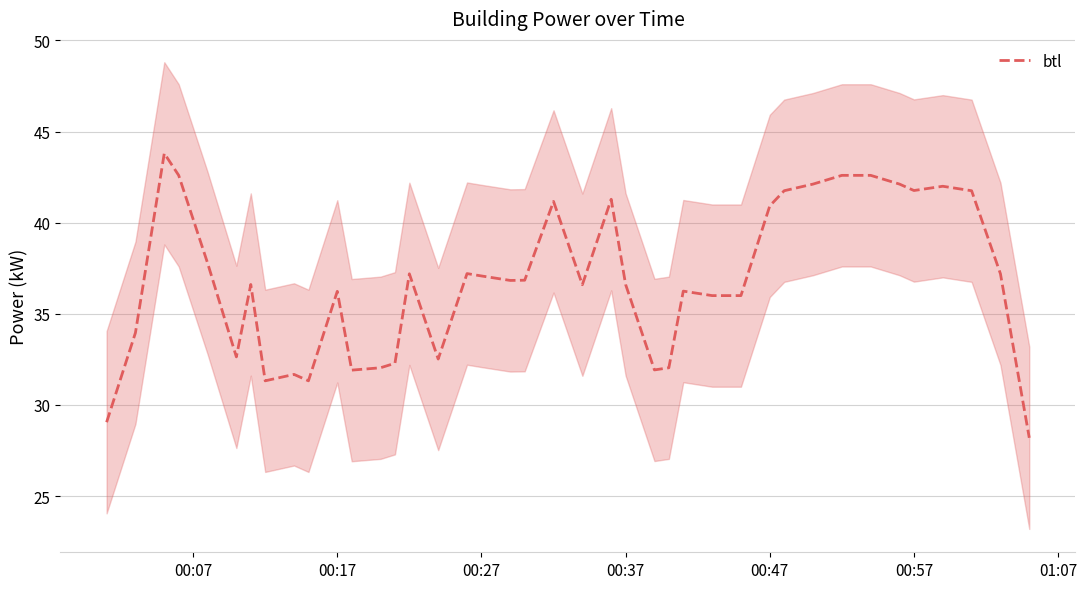

What is the highest value of the btl series?

43.8